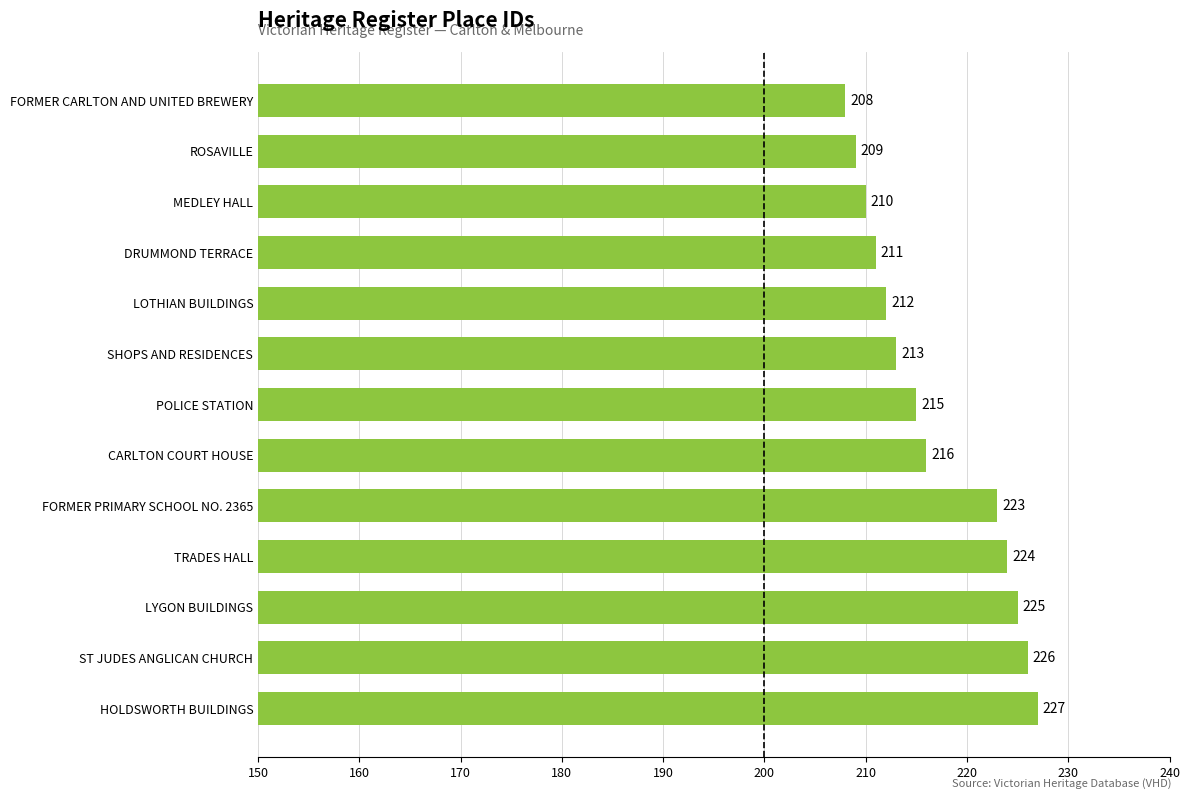

Reading top to bottom, what are all the values shown in this chart?

208	209	210	211	212	213	215	216	223	224	225	226	227